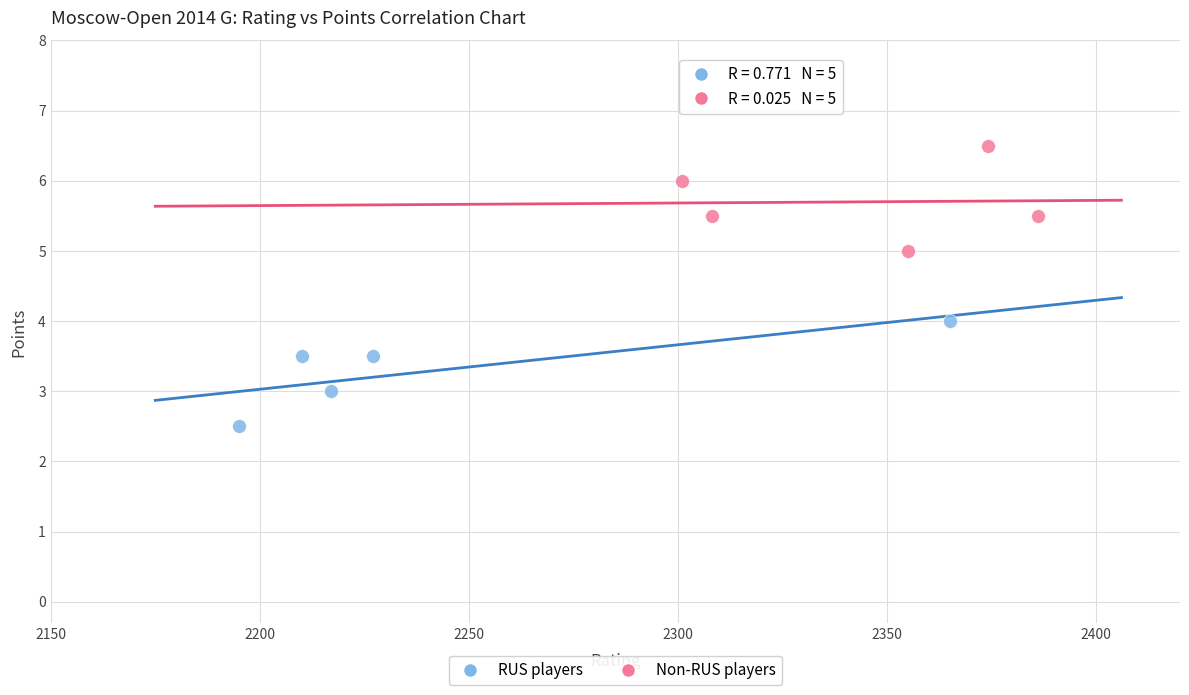

Which series reaches the maximum Y coordinate?

Non-RUS players